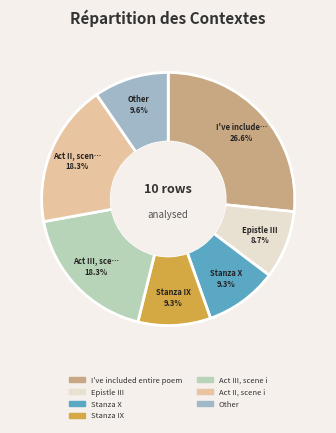

Do Epistle III and Other together represent more than half of the pie?

No